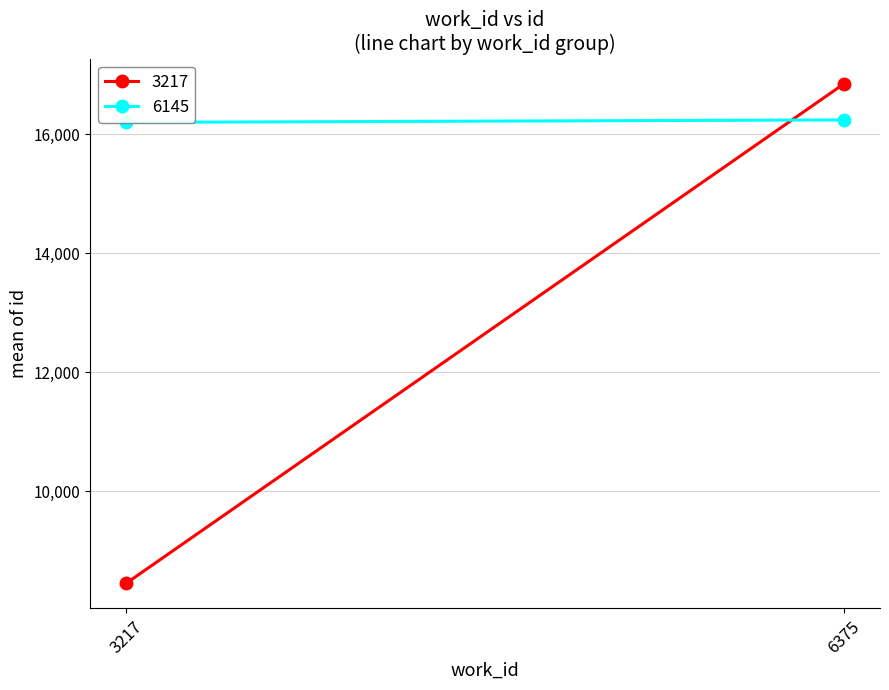

What is the average value of the 3217 series?

12342